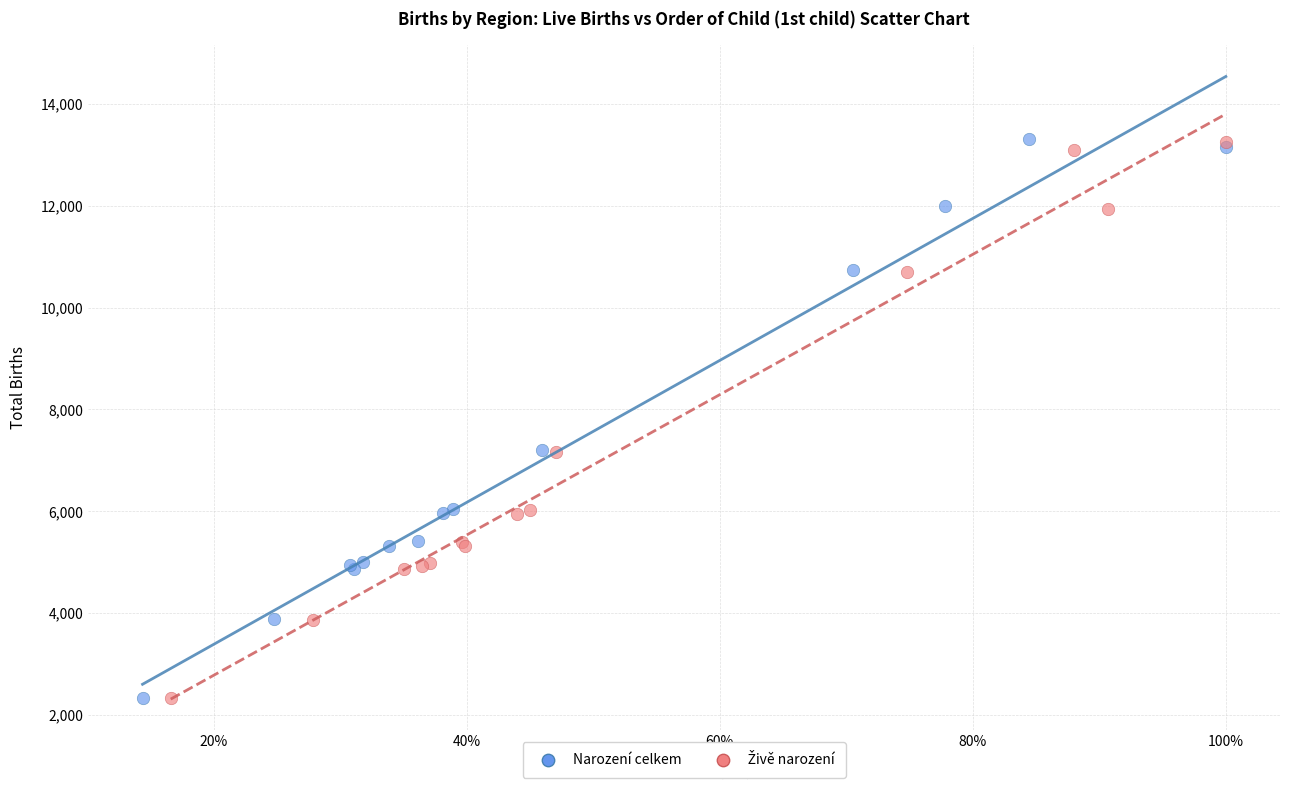

Which series has the largest Y range (max minus min)?

Narození celkem